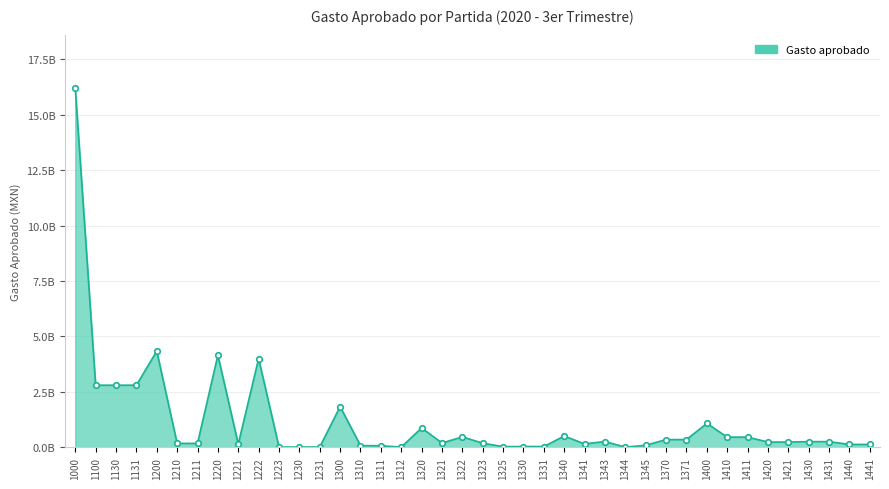

What is the minimum value shown in the chart?

4886395